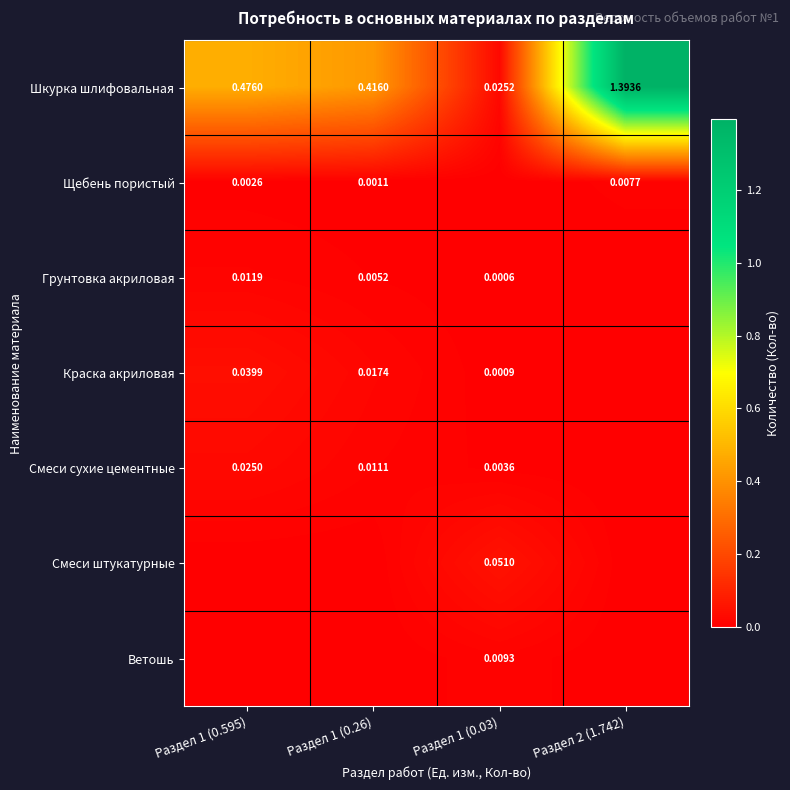

Which series changed the most between Раздел 1 (0.595) and Раздел 2 (1.742)?

Шкурка шлифовальная